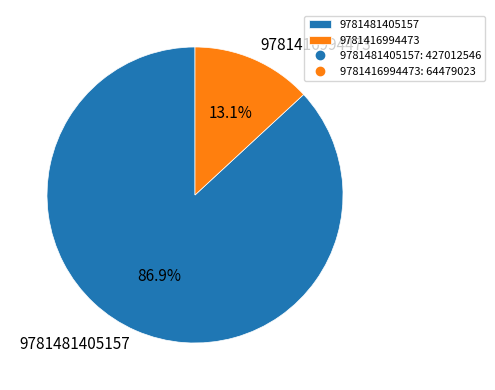

Between 9781416994473 and 9781481405157, which is larger?

9781481405157